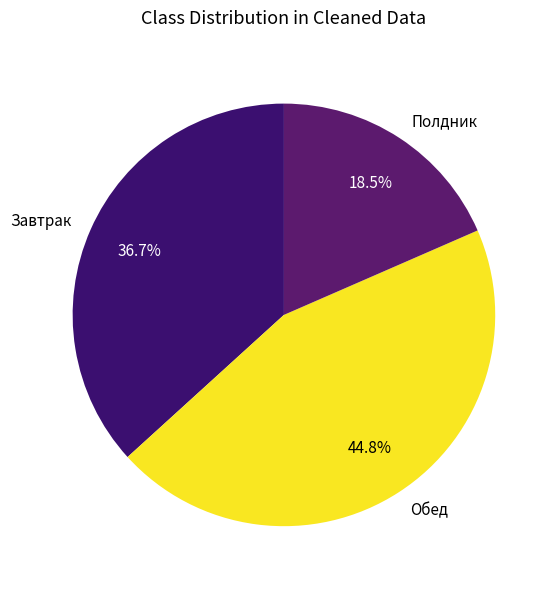

To the nearest percent, what portion does Обед represent?

45%